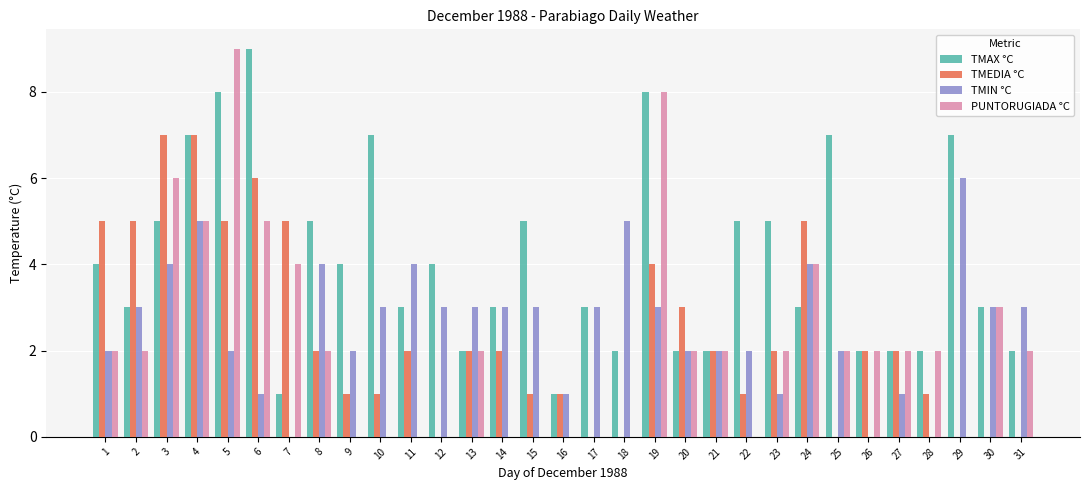

Reading right to left, what are all the values shown in this chart?

TMAX °C: 31=2	30=3	29=7	28=2	27=2	26=2	25=7	24=3	23=5	22=5	21=2	20=2	19=8	18=2	17=3	16=1	15=5	14=3	13=2	12=4	11=3	10=7	9=4	8=5	7=1	6=9	5=8	4=7	3=5	2=3	1=4
TMEDIA °C: 31=0	30=0	29=0	28=1	27=2	26=2	25=0	24=5	23=2	22=1	21=2	20=3	19=4	18=0	17=0	16=1	15=1	14=2	13=2	12=0	11=2	10=1	9=1	8=2	7=5	6=6	5=5	4=7	3=7	2=5	1=5
TMIN °C: 31=3	30=3	29=6	28=0	27=1	26=0	25=2	24=4	23=1	22=2	21=2	20=2	19=3	18=5	17=3	16=1	15=3	14=3	13=3	12=3	11=4	10=3	9=2	8=4	7=0	6=1	5=2	4=5	3=4	2=3	1=2
PUNTORUGIADA °C: 31=2	30=3	29=0	28=2	27=2	26=2	25=2	24=4	23=2	22=0	21=2	20=2	19=8	18=0	17=0	16=0	15=0	14=0	13=2	12=0	11=0	10=0	9=0	8=2	7=4	6=5	5=9	4=5	3=6	2=2	1=2